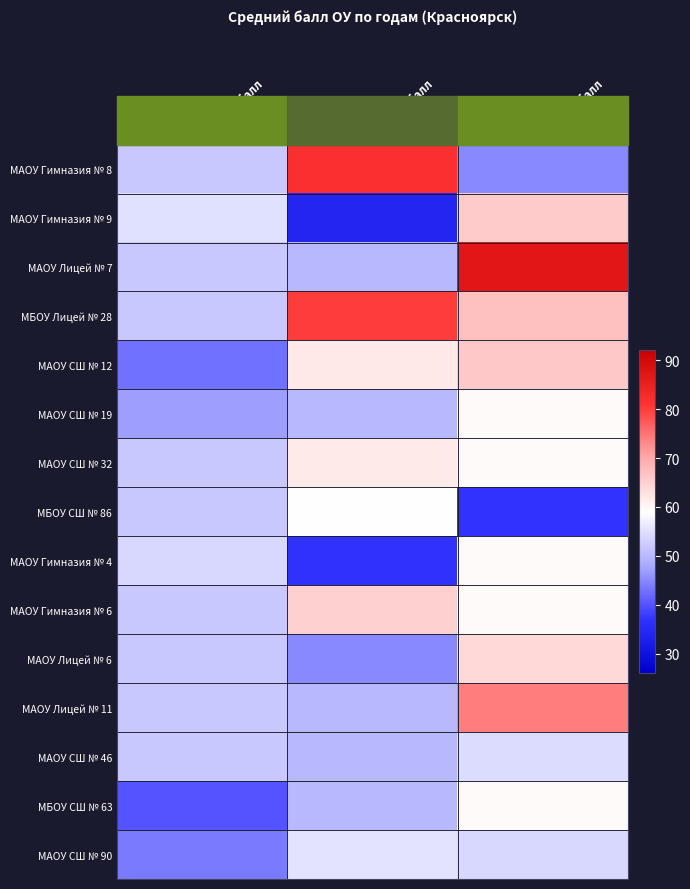

Which label corresponds to the smallest value in the chart?

2022 ср. балл